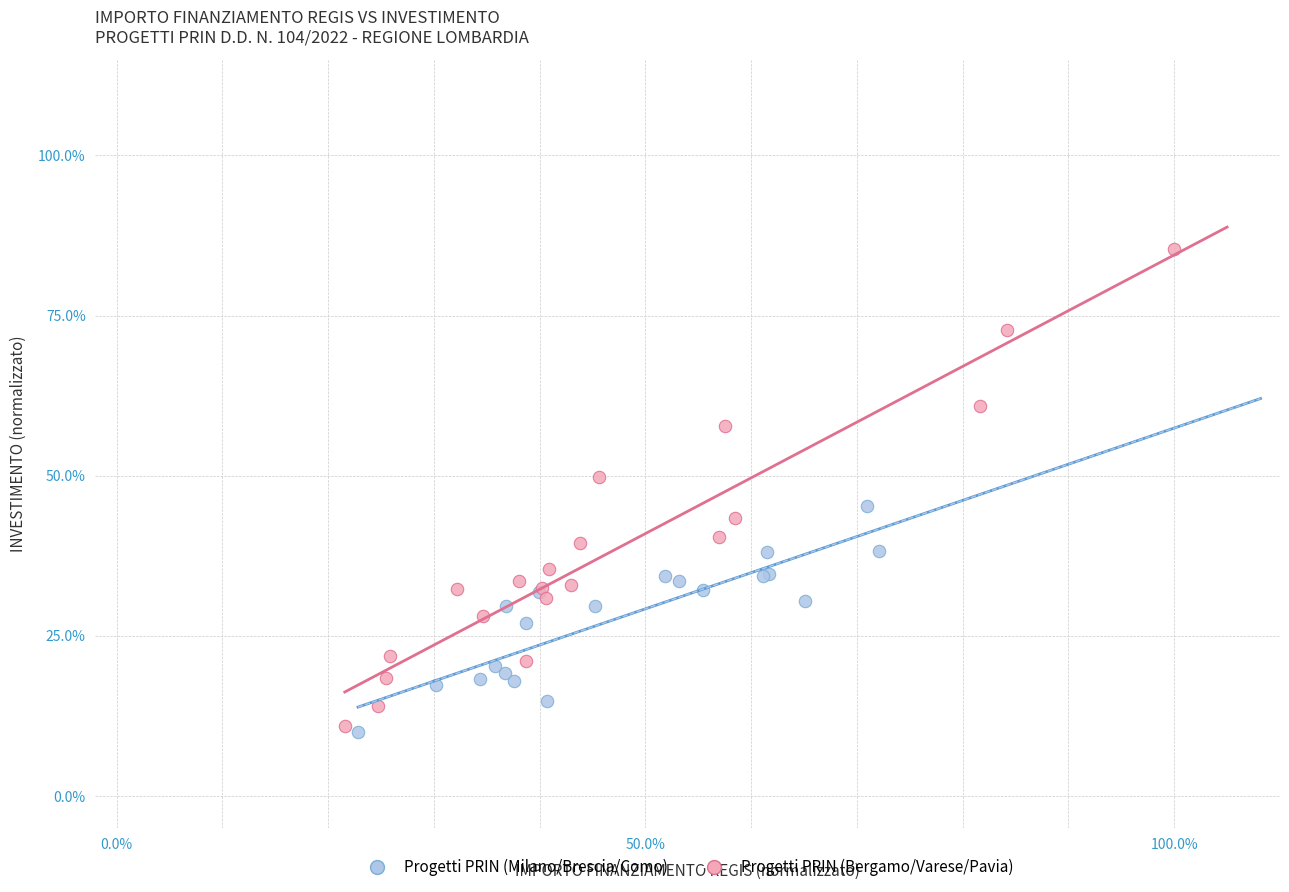

Which series has the largest Y range (max minus min)?

Progetti PRIN (Bergamo/Varese/Pavia)